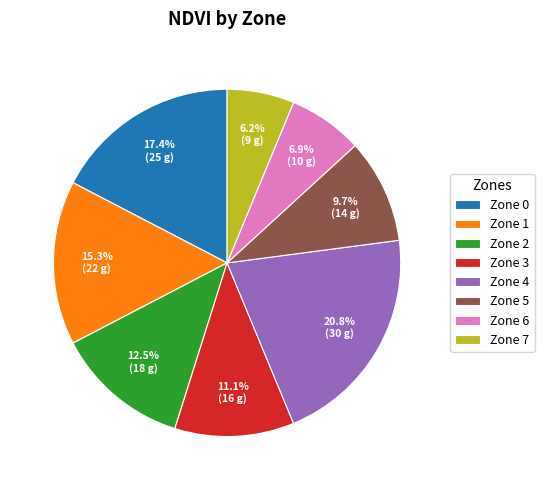

Which slice is the largest?

Zone 4